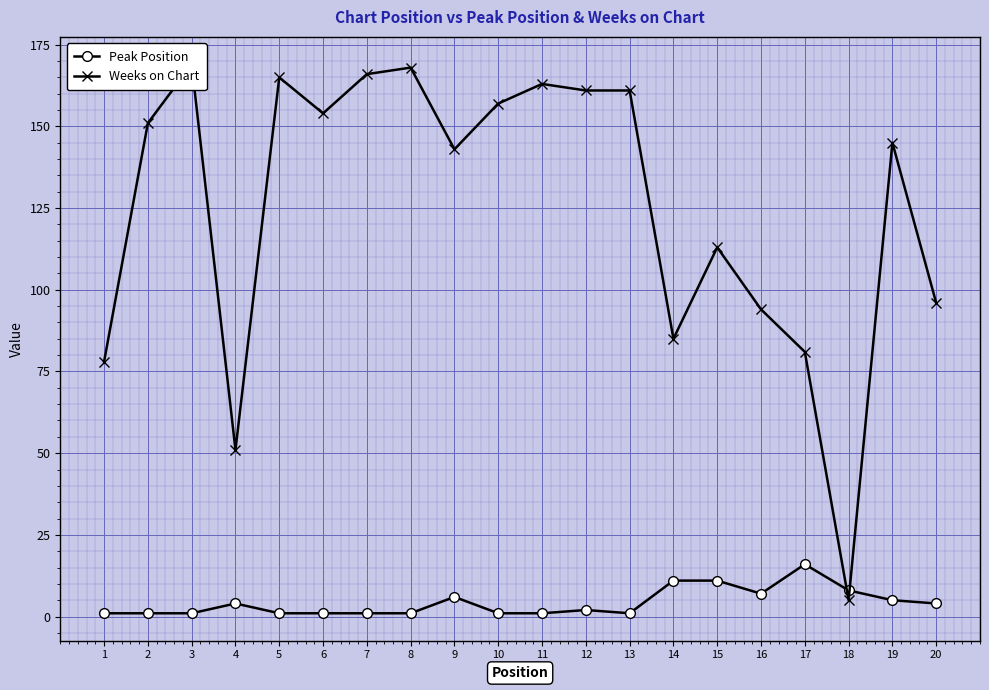

Reading left to right, extract all data points from this chart.

Peak Position: 1	1	1	4	1	1	1	1	6	1	1	2	1	11	11	7	16	8	5	4
Weeks on Chart: 78	151	169	51	165	154	166	168	143	157	163	161	161	85	113	94	81	5	145	96